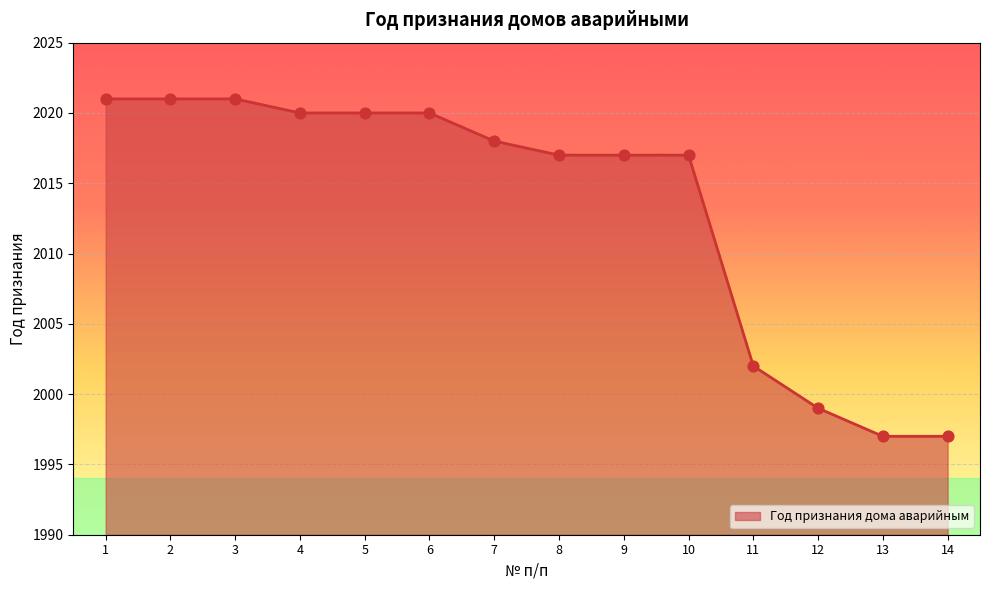

What is the change in value from 1 to 10?

-4